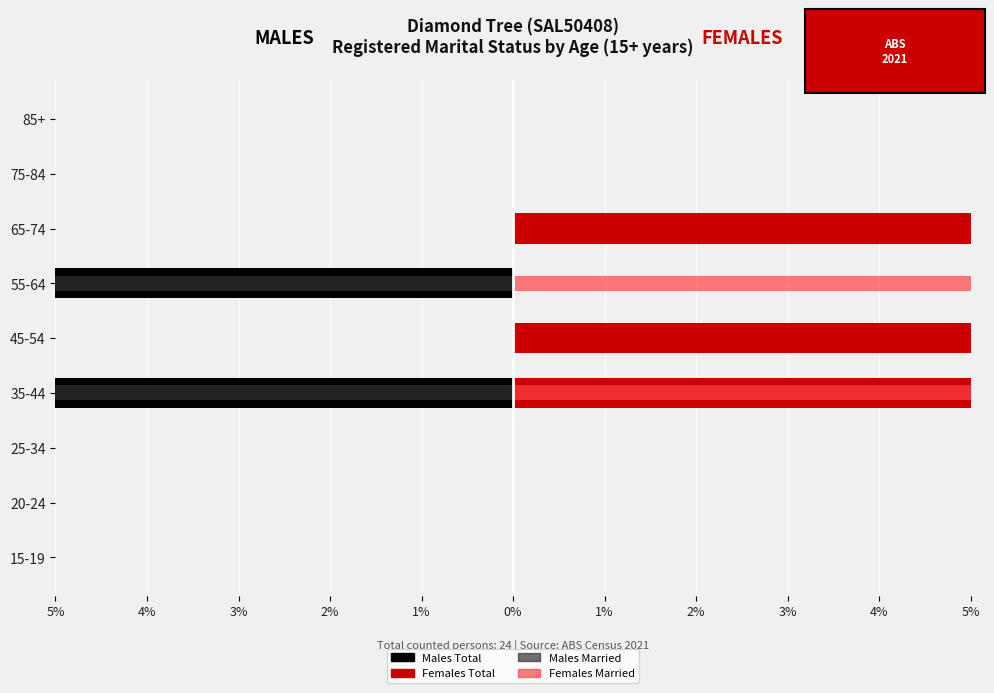

What is the lowest value of the Males Total series?

-41.7